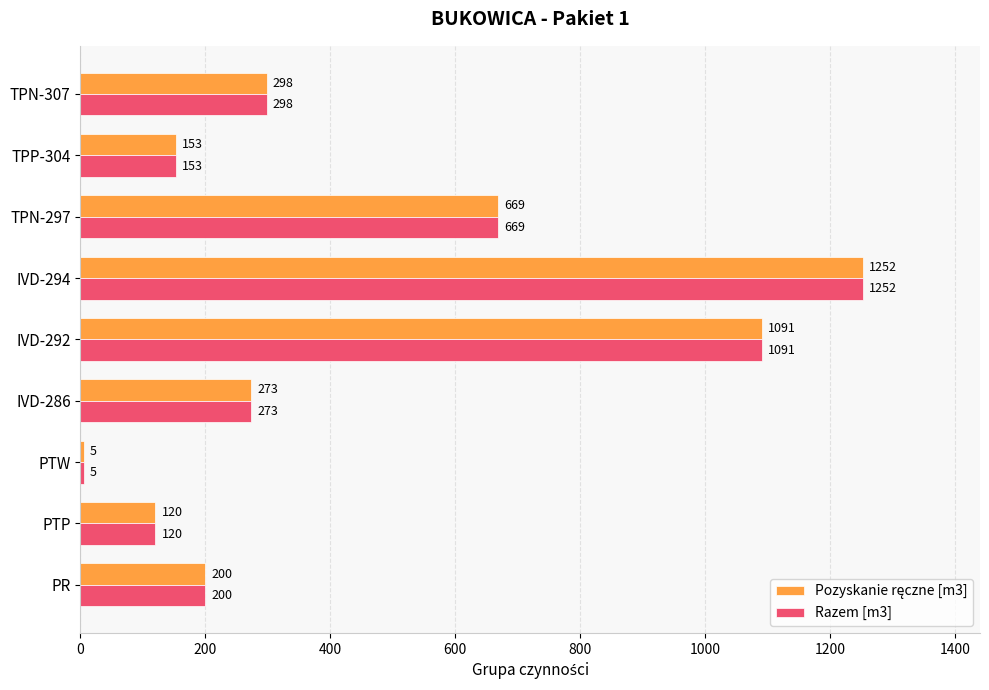

What is the smallest value displayed?

5